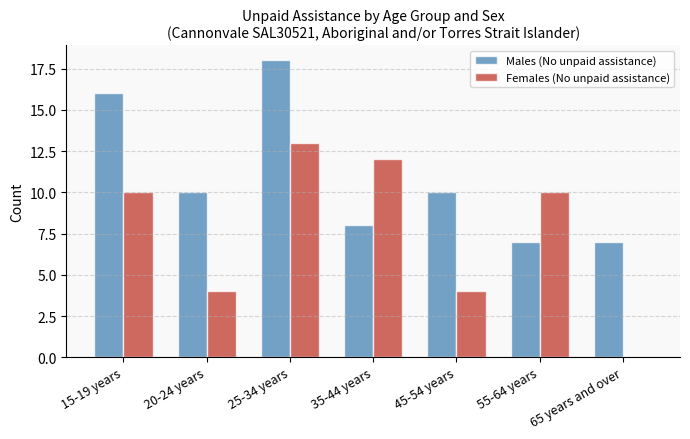

What is the total value across all series at 35-44 years?

20